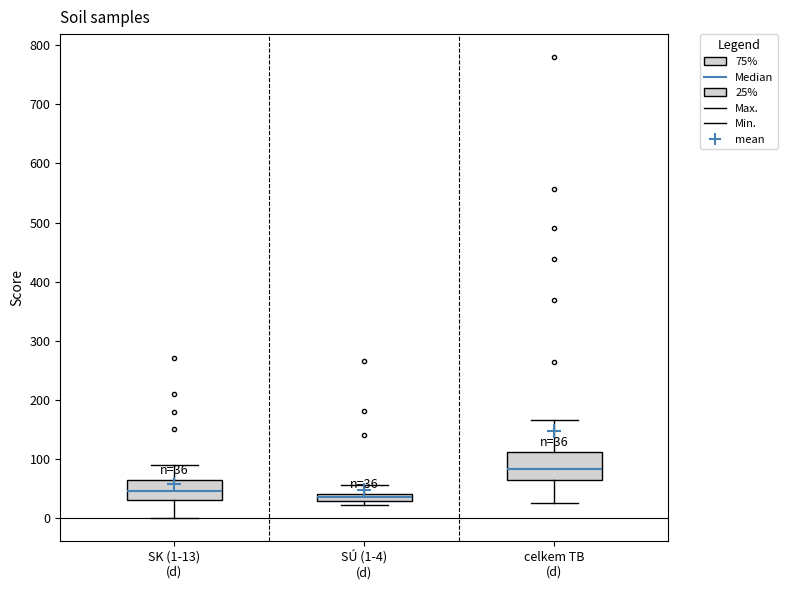

Comparing the boxes themselves (not the whiskers), which one is the tallest?

celkem TB (d)